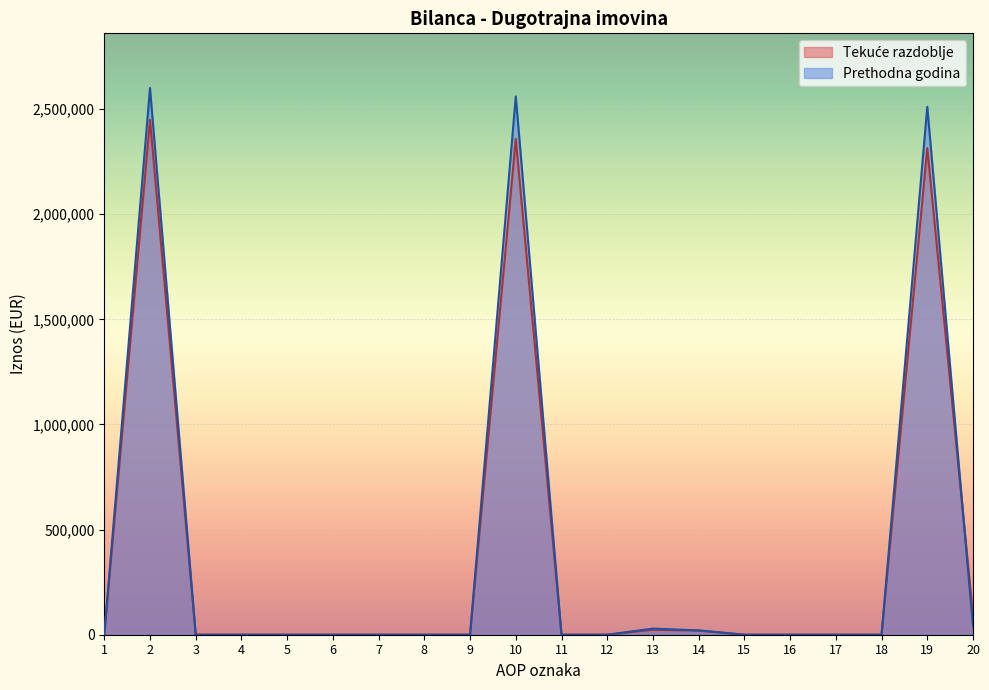

Is the value of Tekuće razdoblje at 4 greater than the value of Prethodna godina at 16?

No